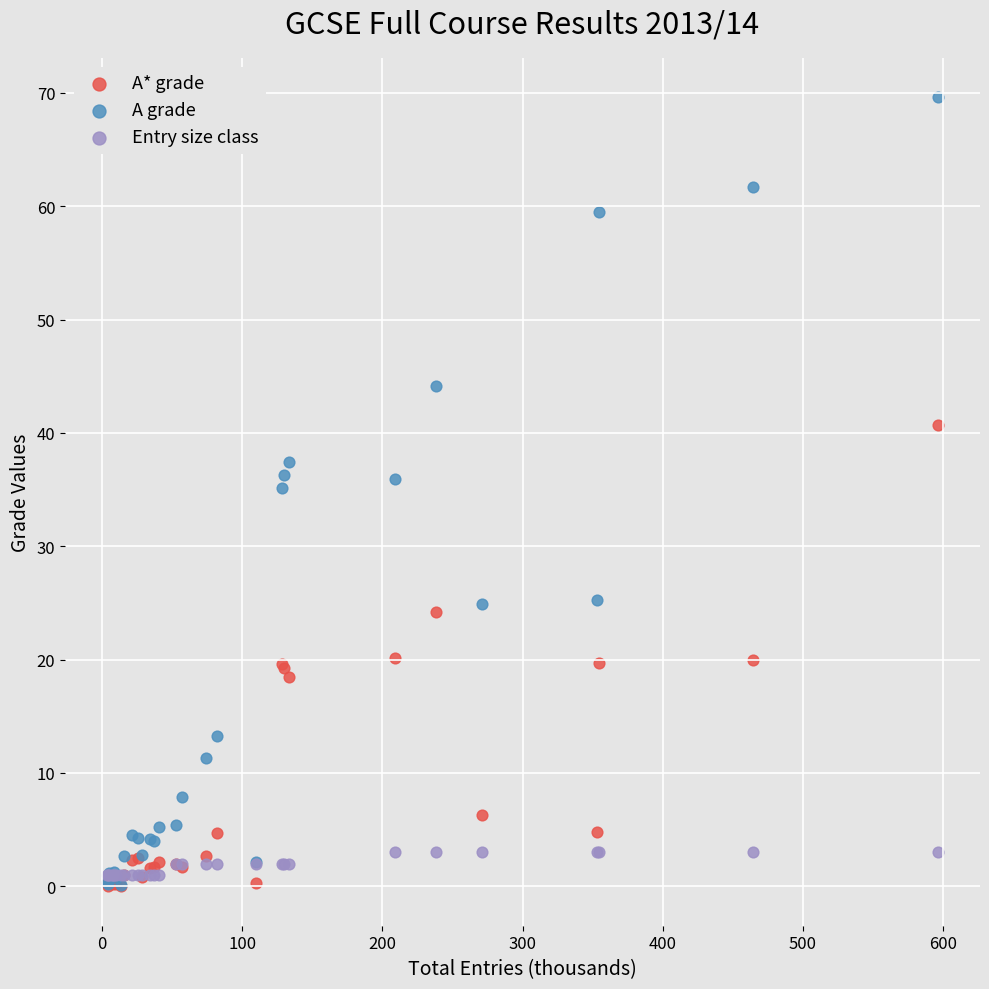

In the A grade series, what Y value is closest to 34?

35.1